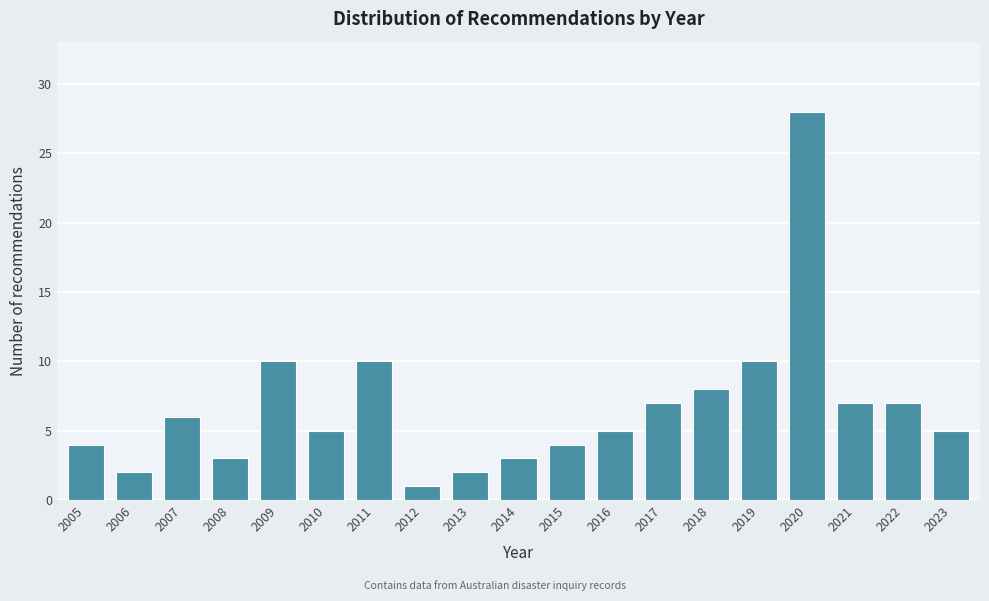

Reading right to left, transcribe all the data shown in this chart.

2023=5	2022=7	2021=7	2020=28	2019=10	2018=8	2017=7	2016=5	2015=4	2014=3	2013=2	2012=1	2011=10	2010=5	2009=10	2008=3	2007=6	2006=2	2005=4